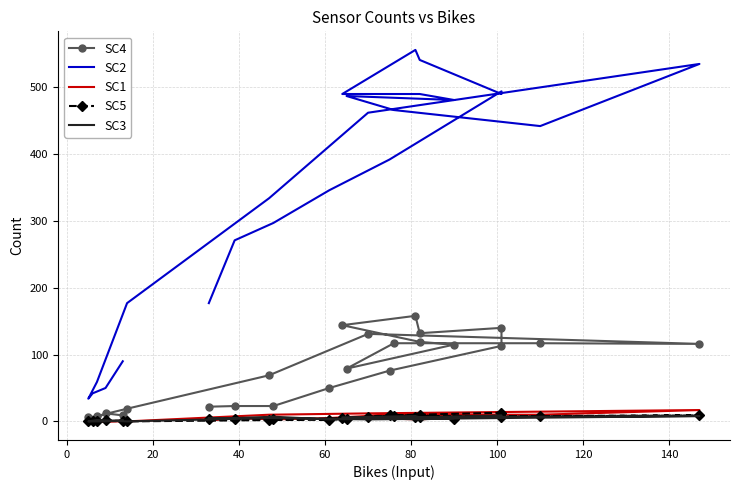

Which series has the widest spread of values?

SC2